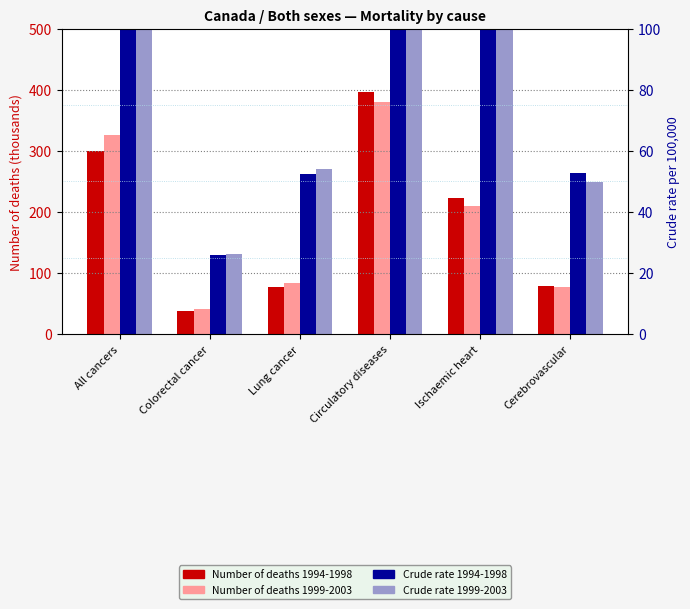

Between Lung cancer and Ischaemic heart, which series saw the biggest shift?

Number of deaths 1994-1998